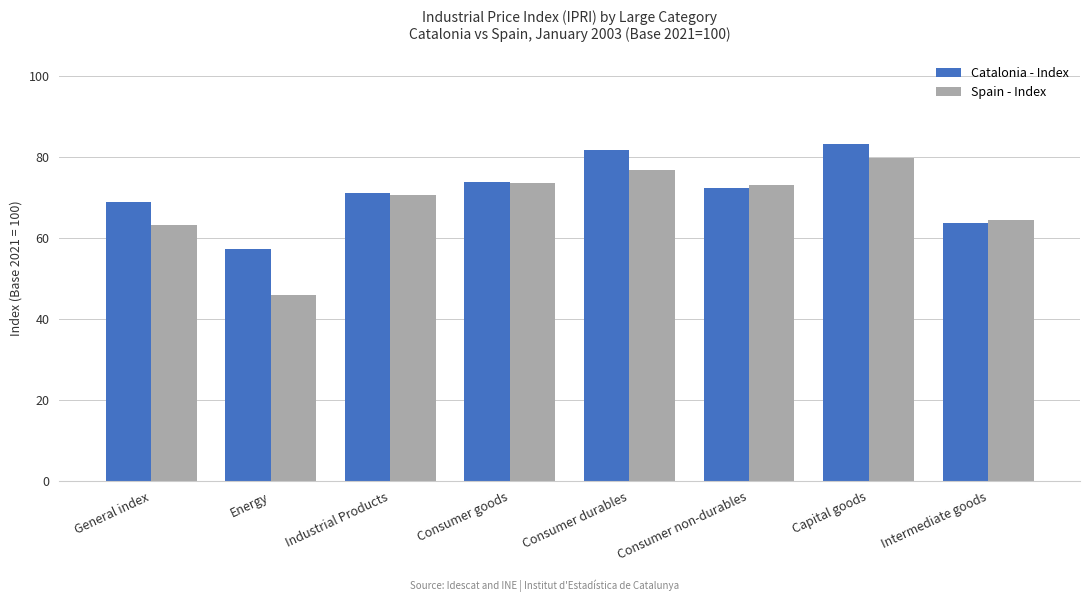

Which category has the lowest value in the Spain - Index series?

Energy